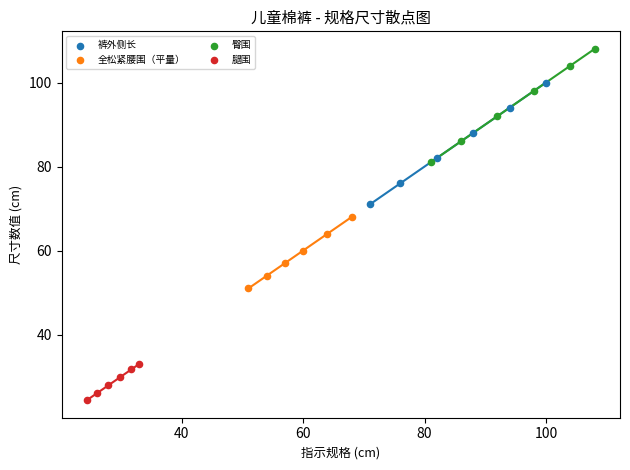

Which series reaches the minimum Y coordinate?

腿围